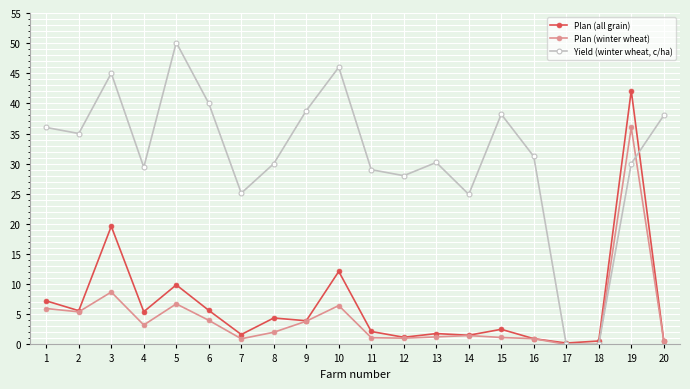

Count the number of categories in the chart.

20